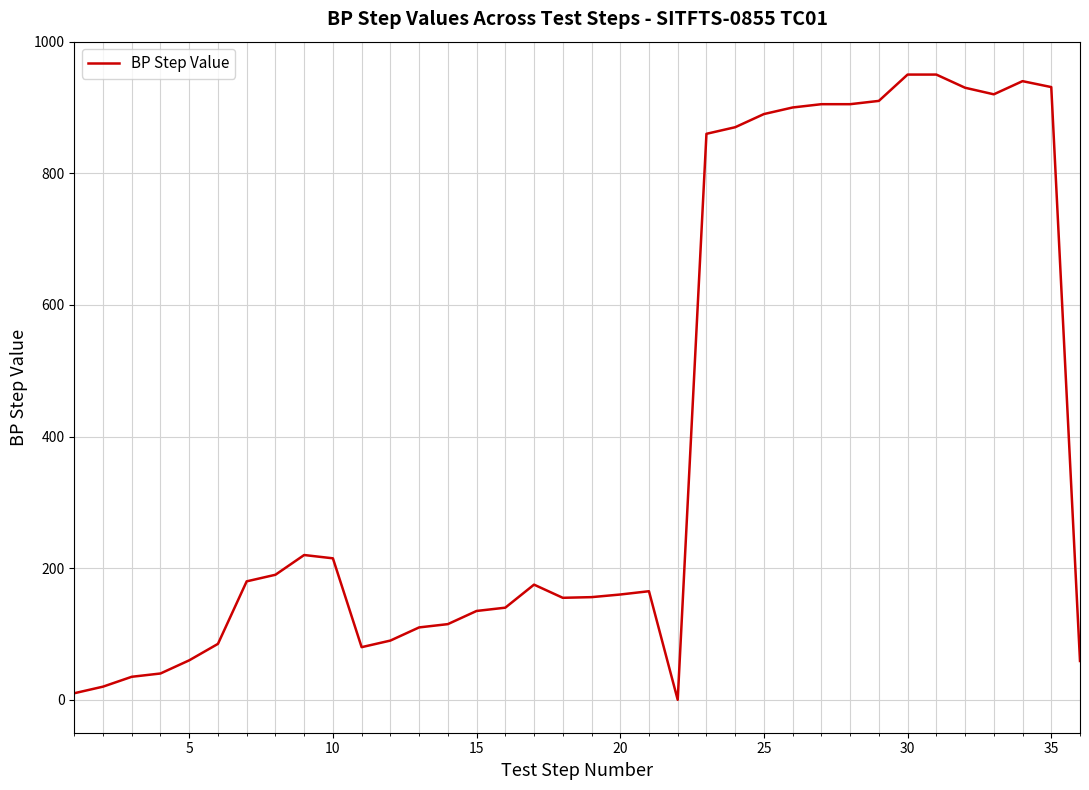

What is the greatest value displayed?

950